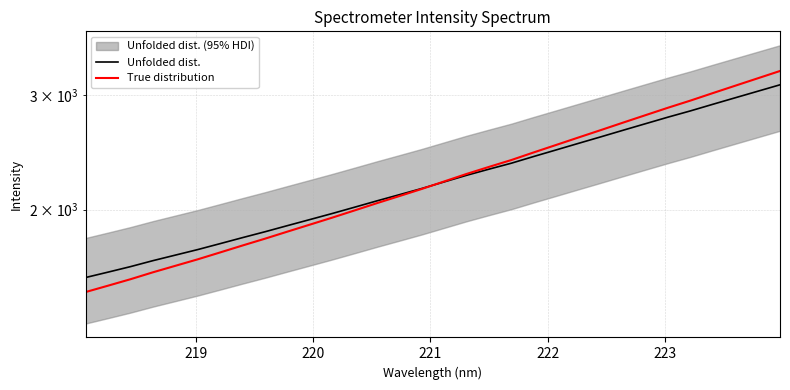

Which series has the largest total across all categories?

True distribution